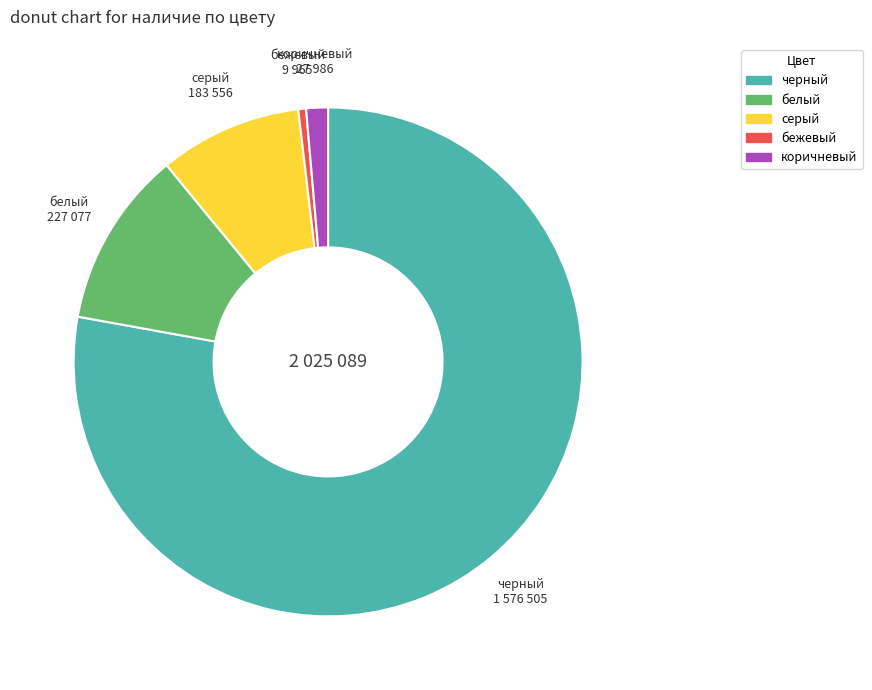

Which slice is the largest?

черный